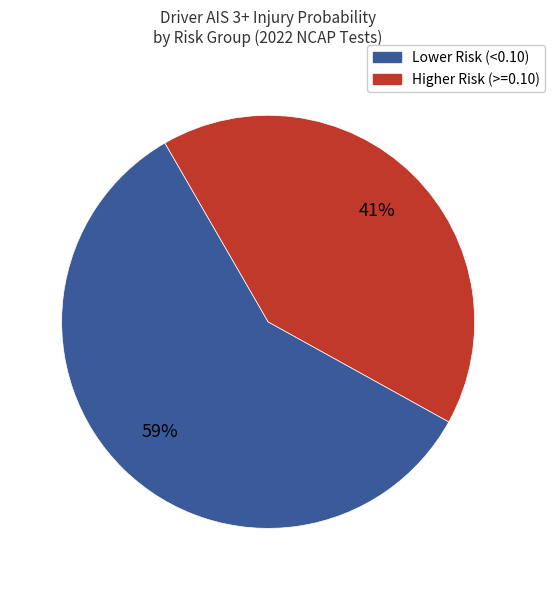

Is there any slice that represents more than half of the pie?

Yes